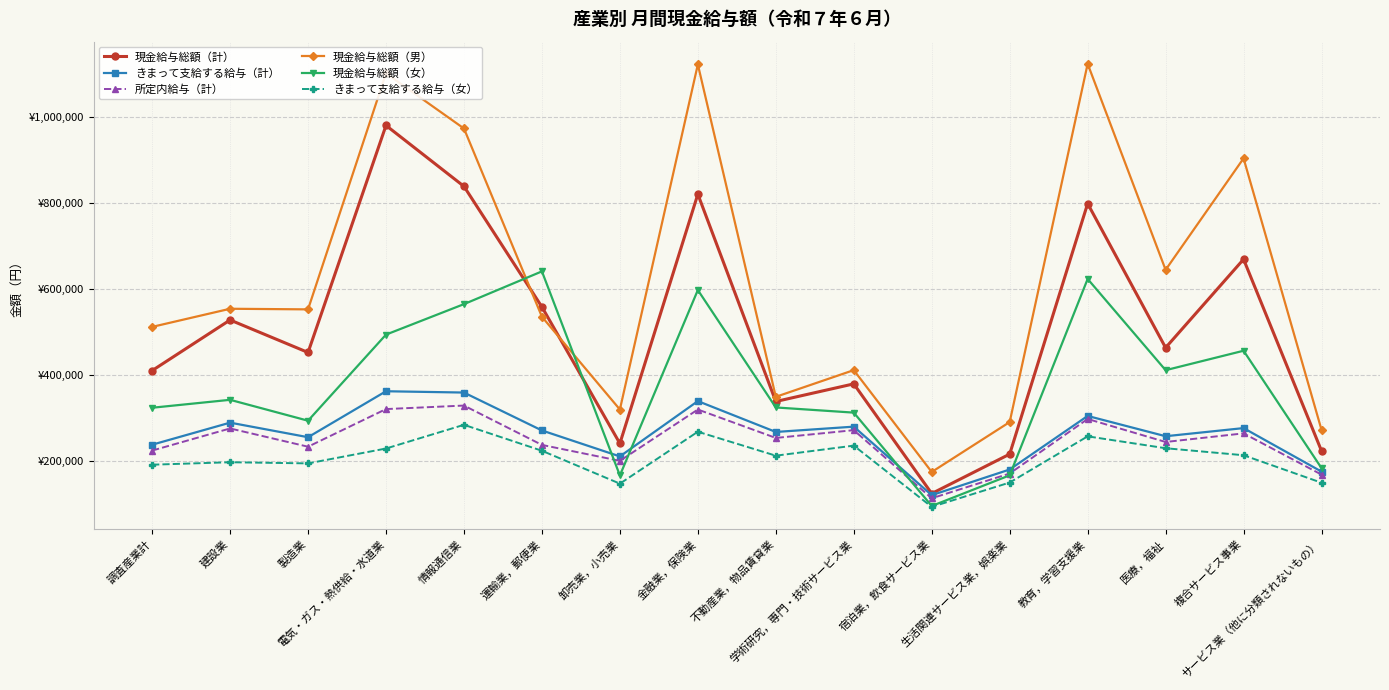

Where does the 現金給与総額（女） series first go above 341764?

電気・ガス・熱供給・水道業